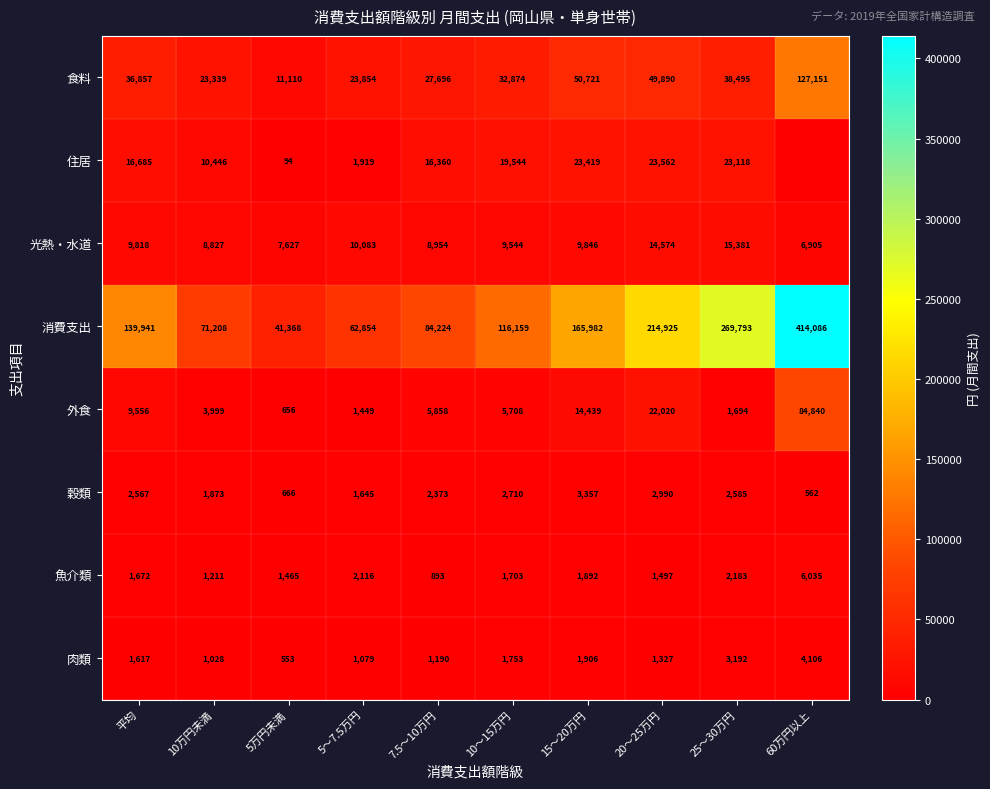

What is the maximum value for 外食?

84840